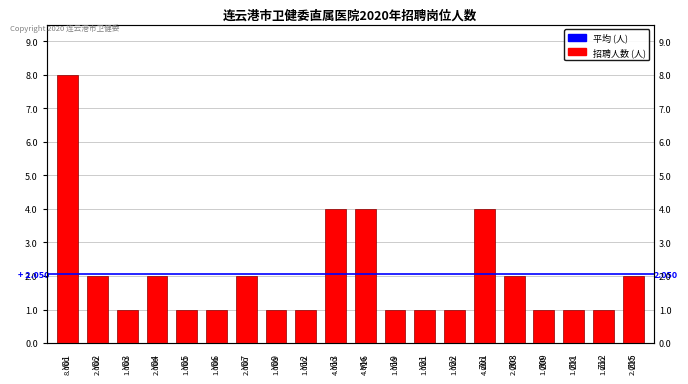

Does the chart contain stacked bars?

No